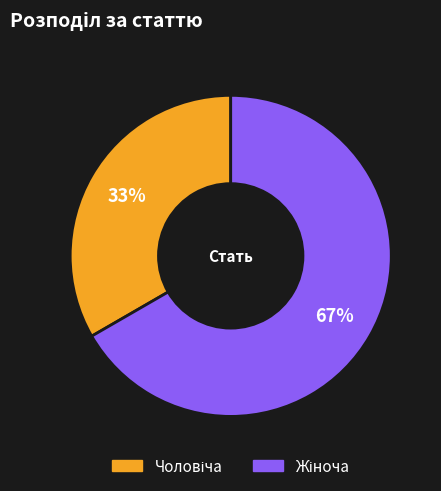

How many slices are in this pie chart?

2